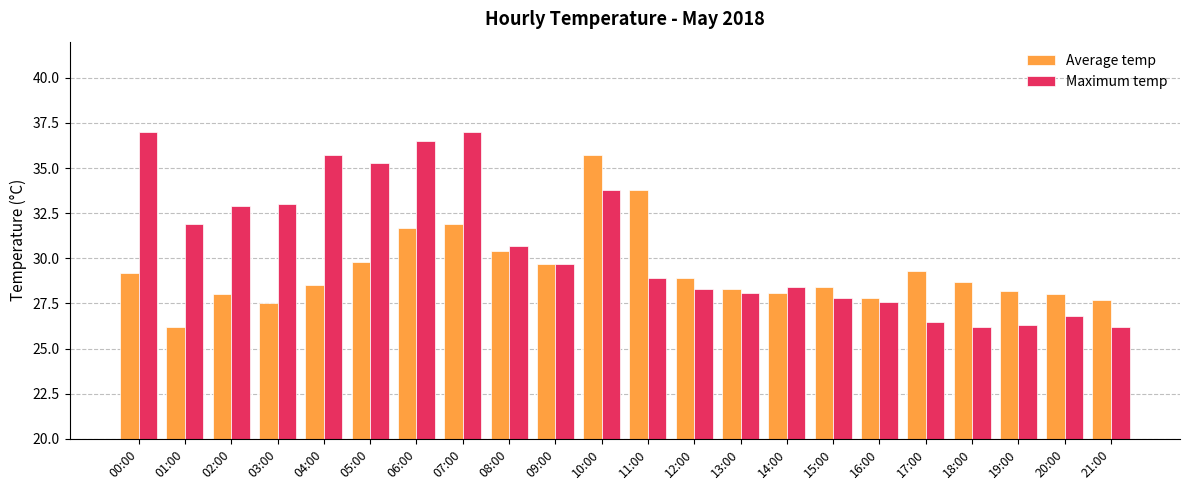

What are all the series names shown in the legend?

Average temp, Maximum temp